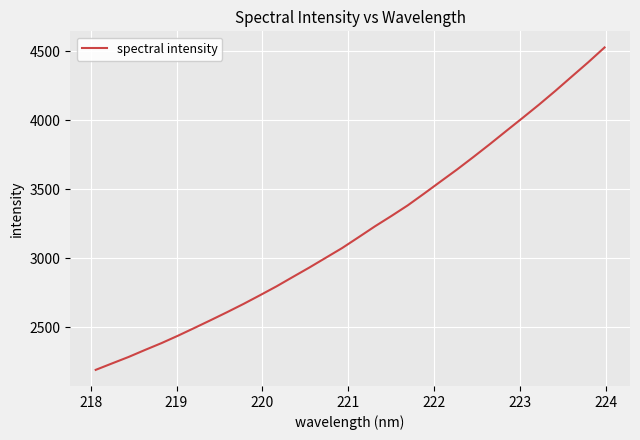

What is the minimum value shown in the chart?

2189.5